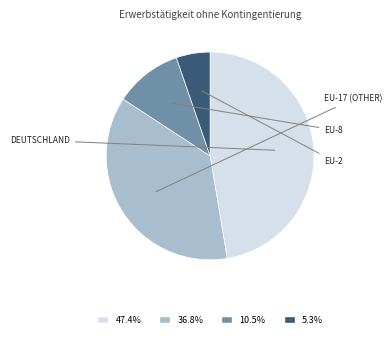

How many segments does this pie chart have?

4